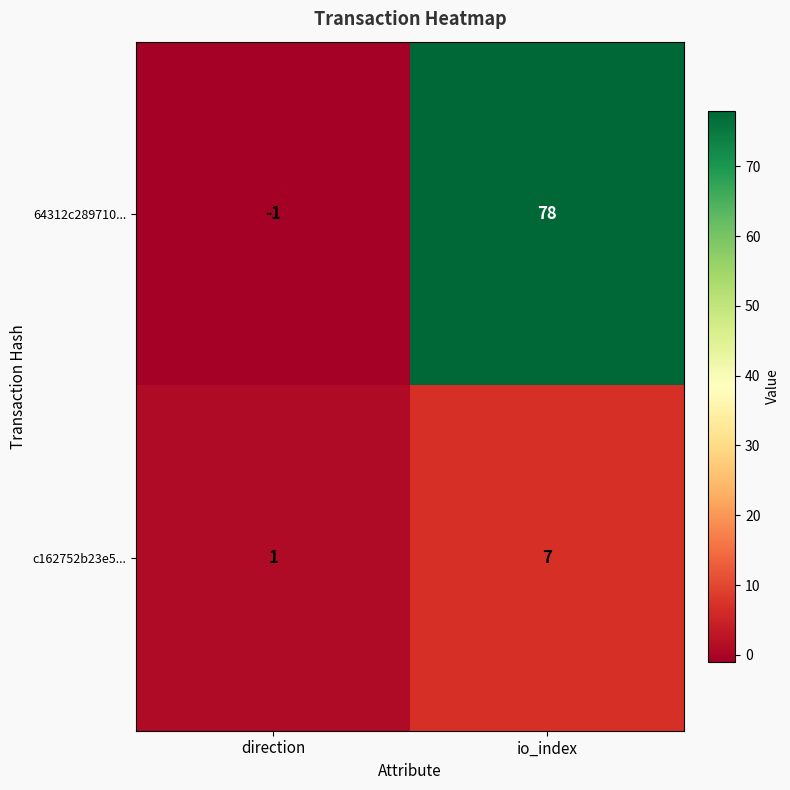

Reading left to right, what are all the values shown in this chart?

64312c289710...: -1	78
c162752b23e5...: 1	7